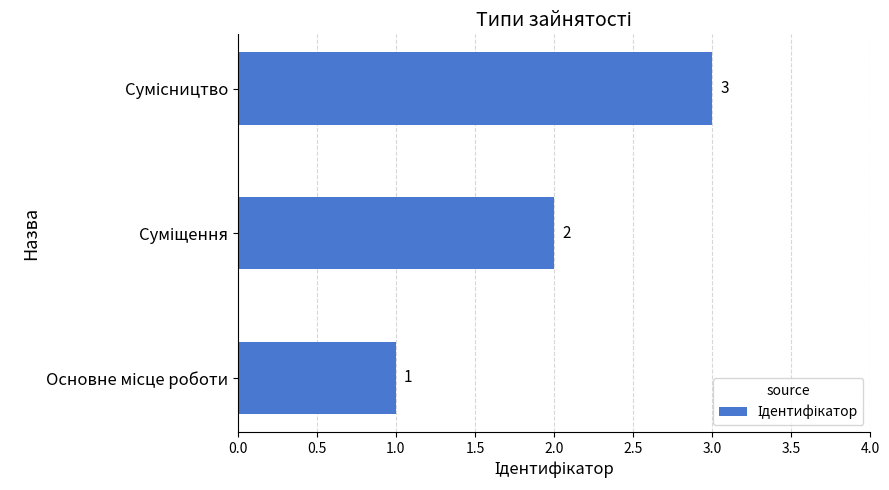

What is the maximum value shown in the chart?

3